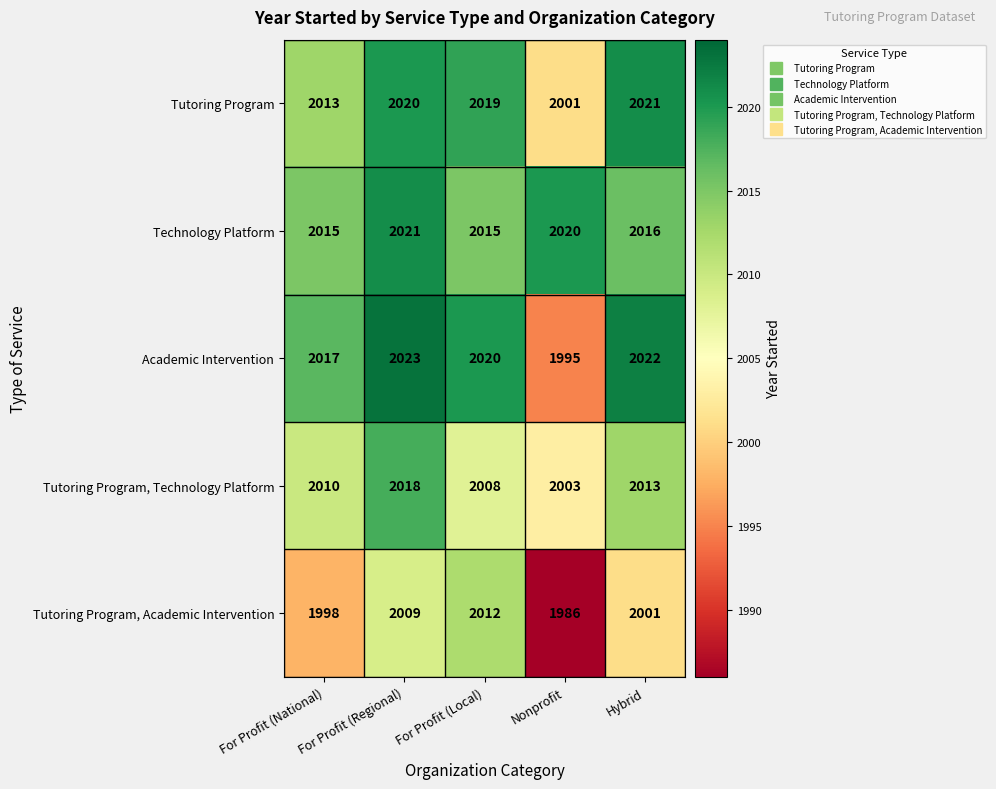

What is the total value across all series at Hybrid?

10073